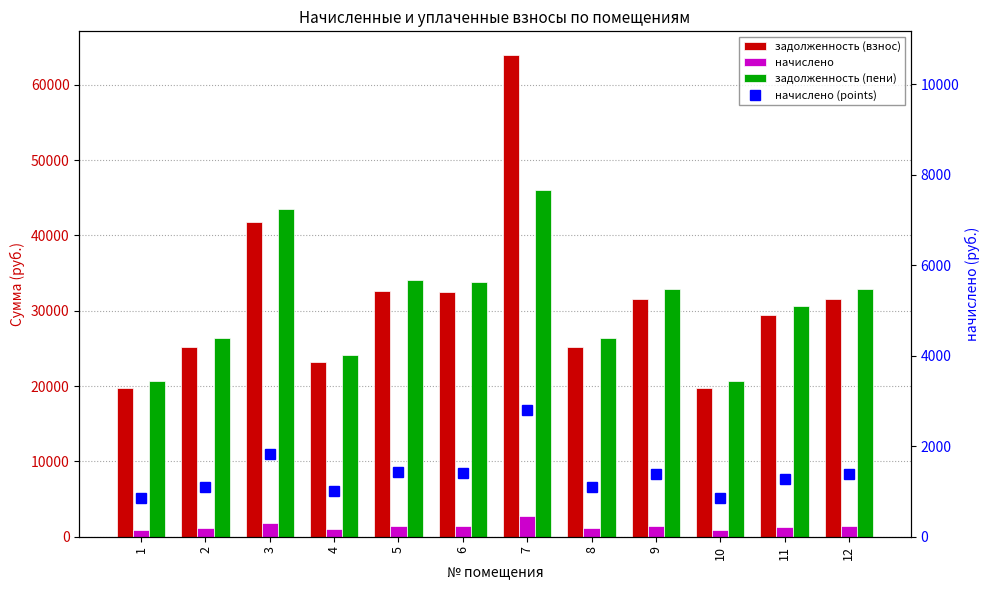

What is the difference between the задолженность (пени) values at 11 and 4?

6473.8